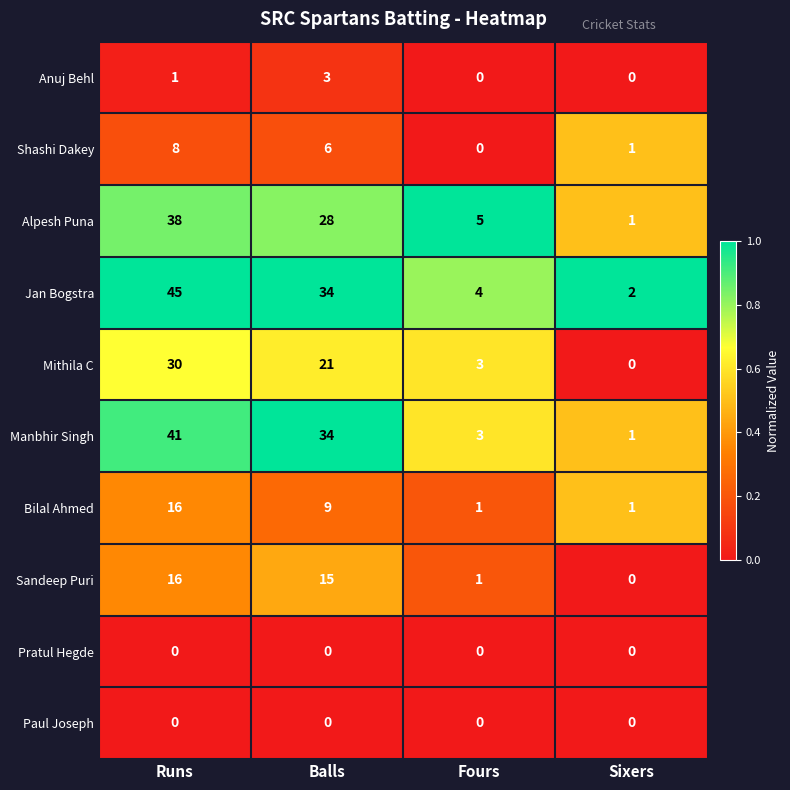

Between Runs and Sixers, which series saw the biggest shift?

Jan Bogstra